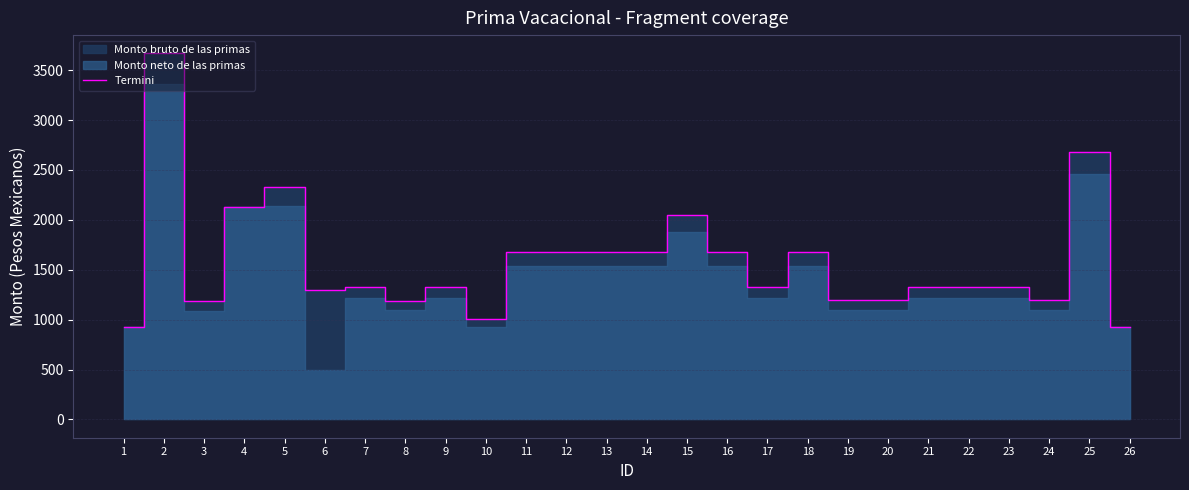

What is the difference between the values at 3 and 10?

176.8